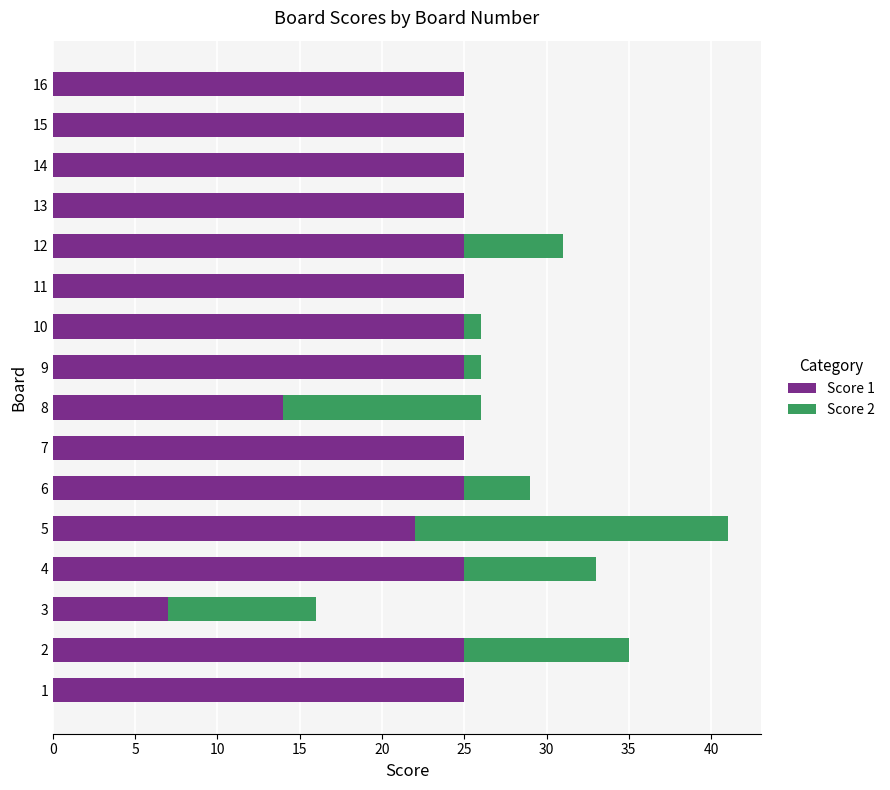

True or false: Score 1 has a value of 25 at 9.

True